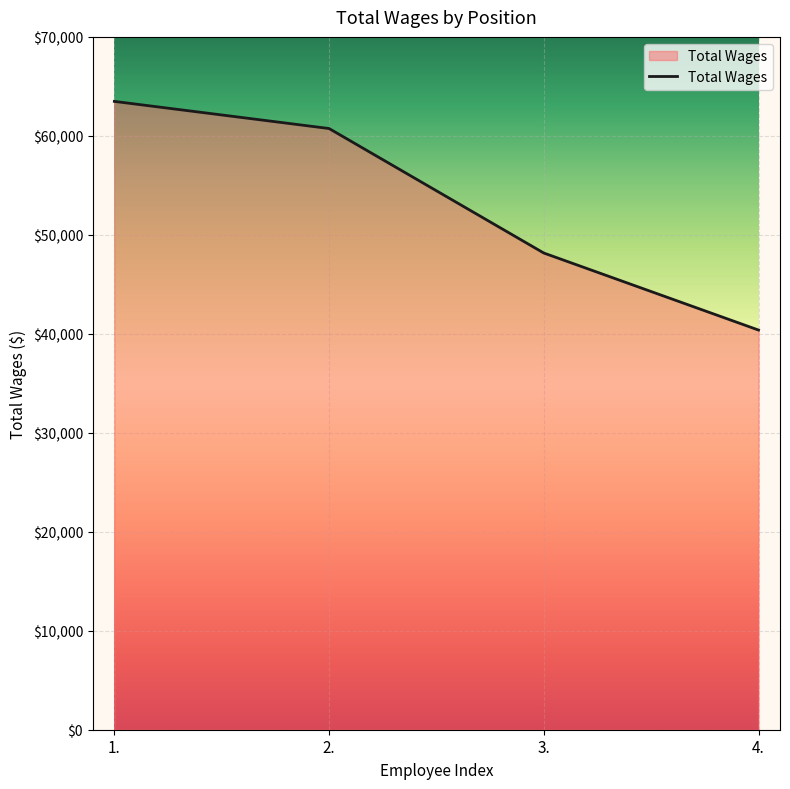

What is the minimum value shown in the chart?

40380